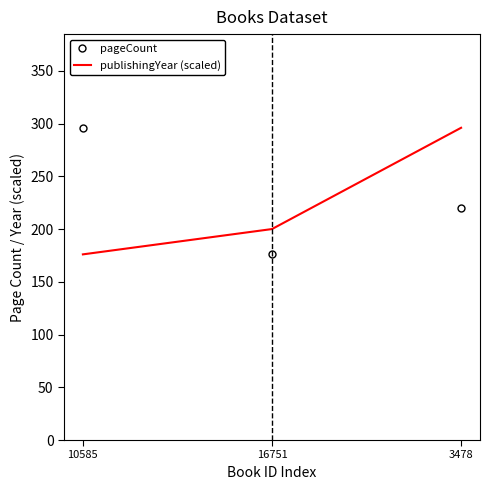

What is the sum of all pageCount values?

692.0